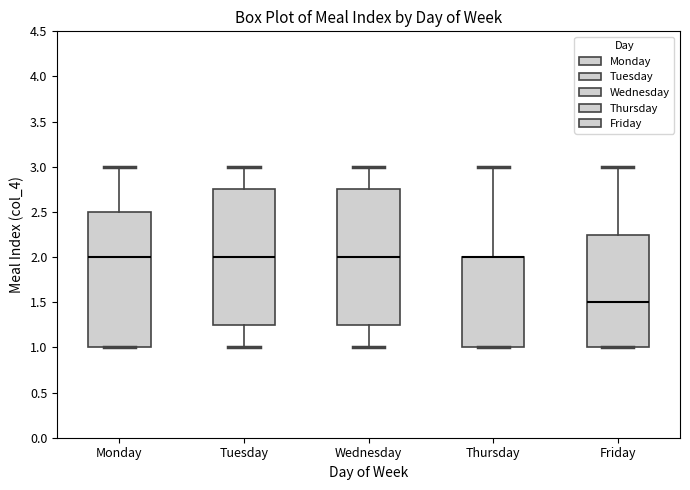

Reading left to right, read every box against the y-axis: the position of its median line, the range the box covers, and the ends of its whiskers. The values are not printed on the chart, so give them approximately, as read against the axis.

Monday: median 2.00, box 1.00 to 2.50, whiskers 1.00 to 3.00
Tuesday: median 2.00, box 1.25 to 2.75, whiskers 1.00 to 3.00
Wednesday: median 2.00, box 1.25 to 2.75, whiskers 1.00 to 3.00
Thursday: median 2.00 (drawn on the box's upper edge), box 1.00 to 2.00, whiskers 1.00 to 3.00
Friday: median 1.50, box 1.00 to 2.25, whiskers 1.00 to 3.00